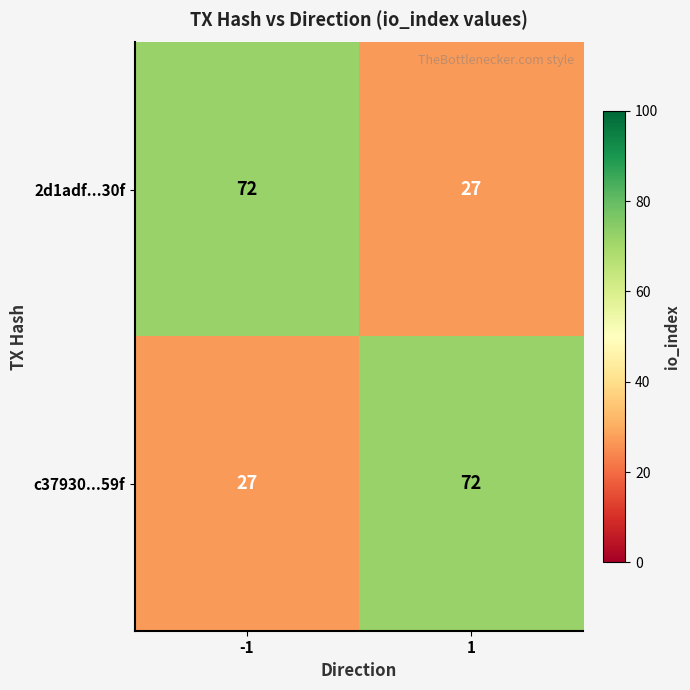

Is it true that c37930...59f equals 14 at -1?

False